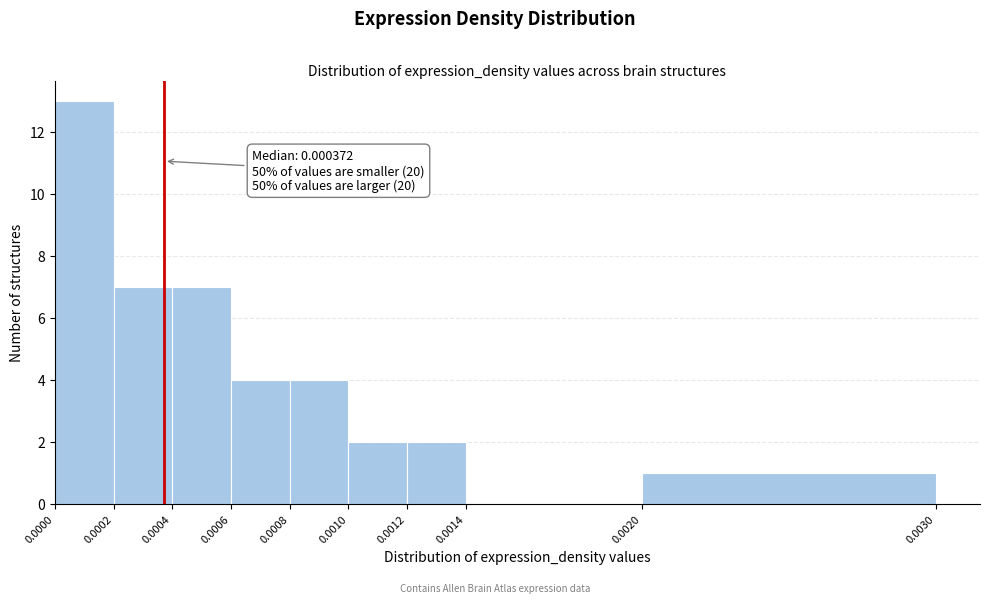

Over which range of the x-axis is the bar tallest?

0.0000 to 0.0002